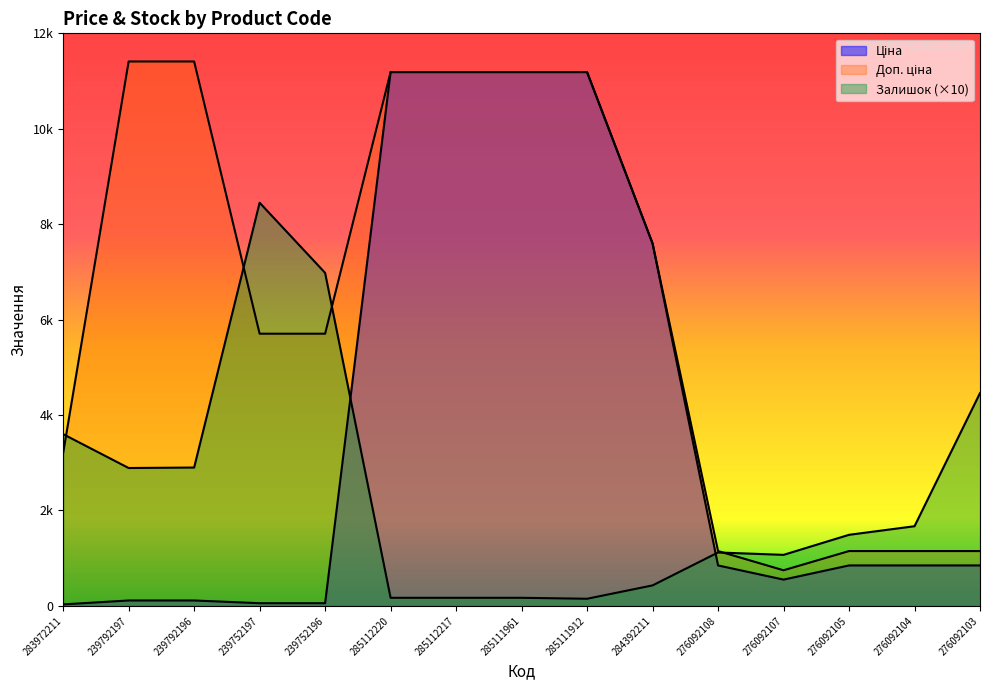

Rank the series at 285111912 from lowest to highest value.

Залишок, Ціна, Доп. ціна